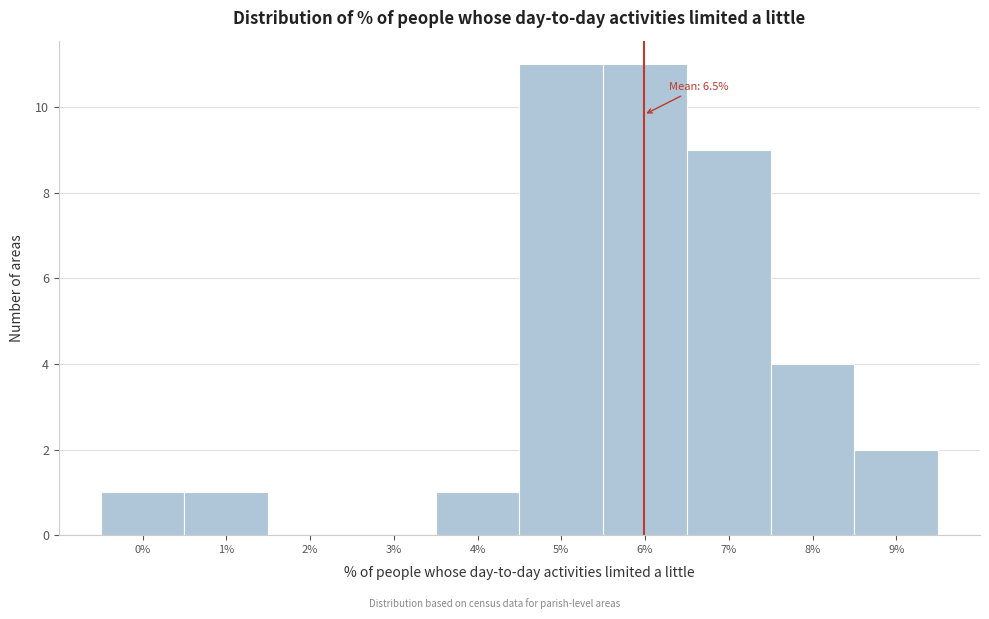

Reading right to left, transcribe all the data shown in this chart.

9%=2	8%=4	7%=9	6%=11	5%=11	4%=1	3%=0	2%=0	1%=1	0%=1